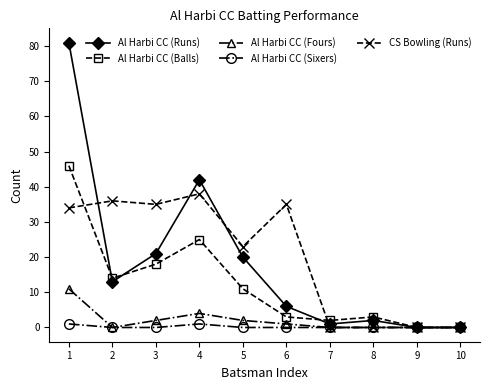

True or false: Al Harbi CC (Balls) has more than 1 points higher than both neighbors.

True